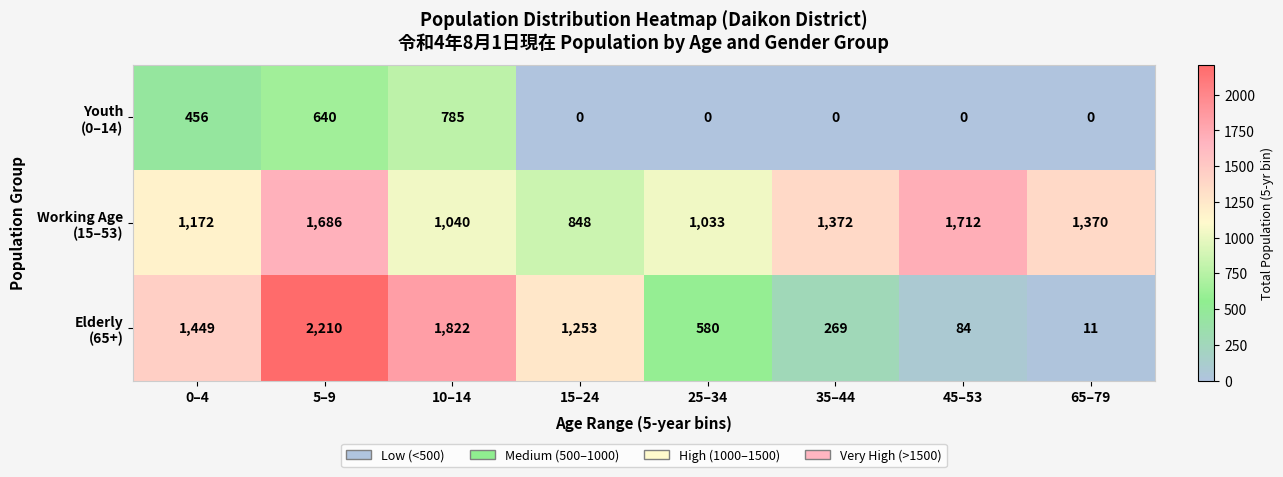

What is the difference between the highest and lowest values at 5–9?

1570